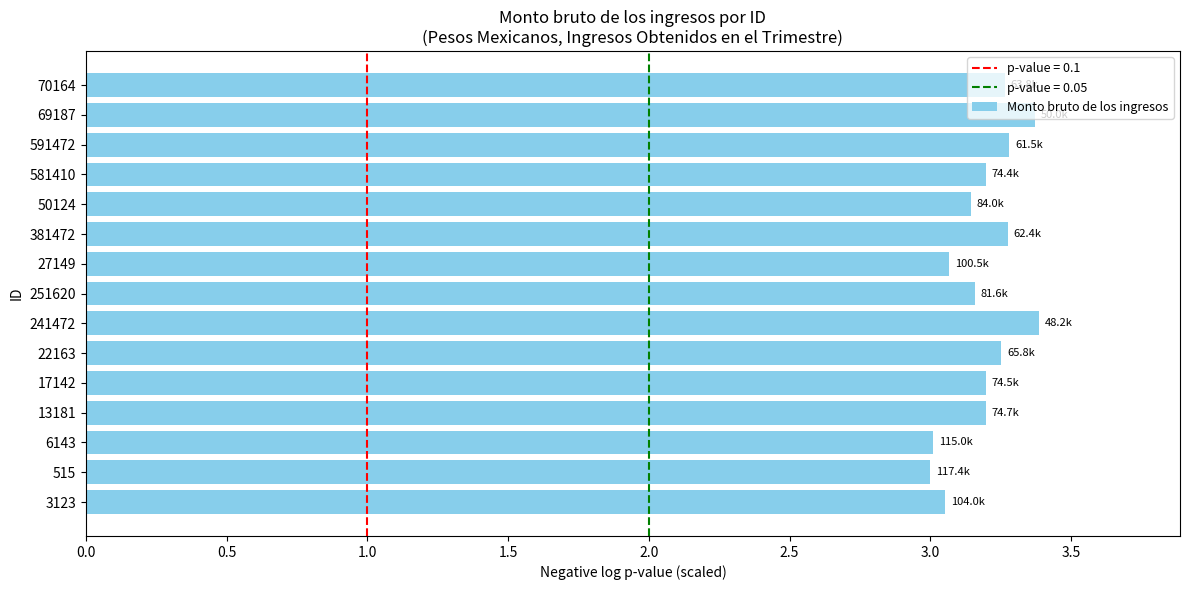

The chart shows a value of 3.0 at 6143. True or false?

True